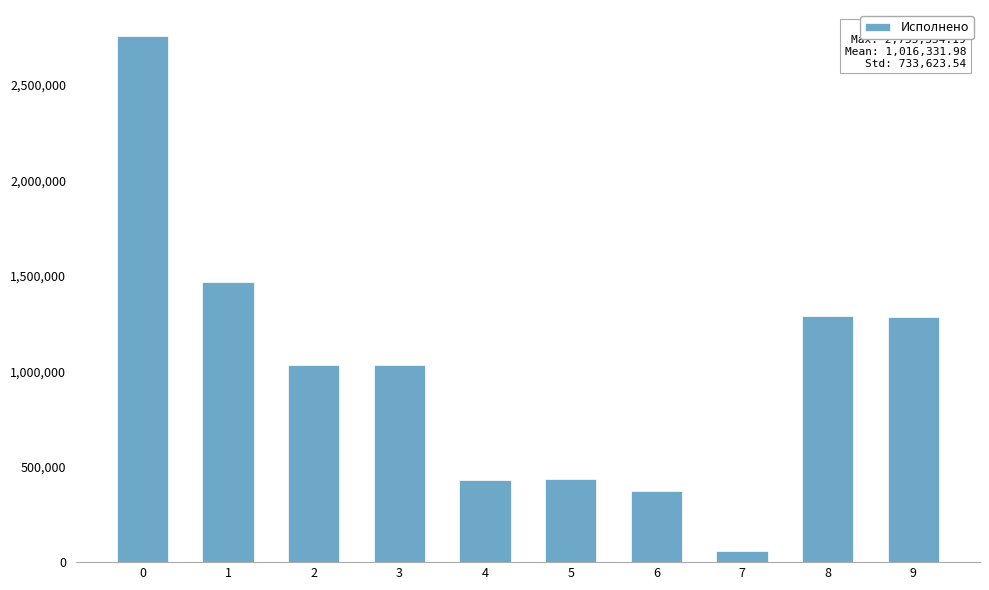

Are the bars grouped side by side (vs. stacked)?

No